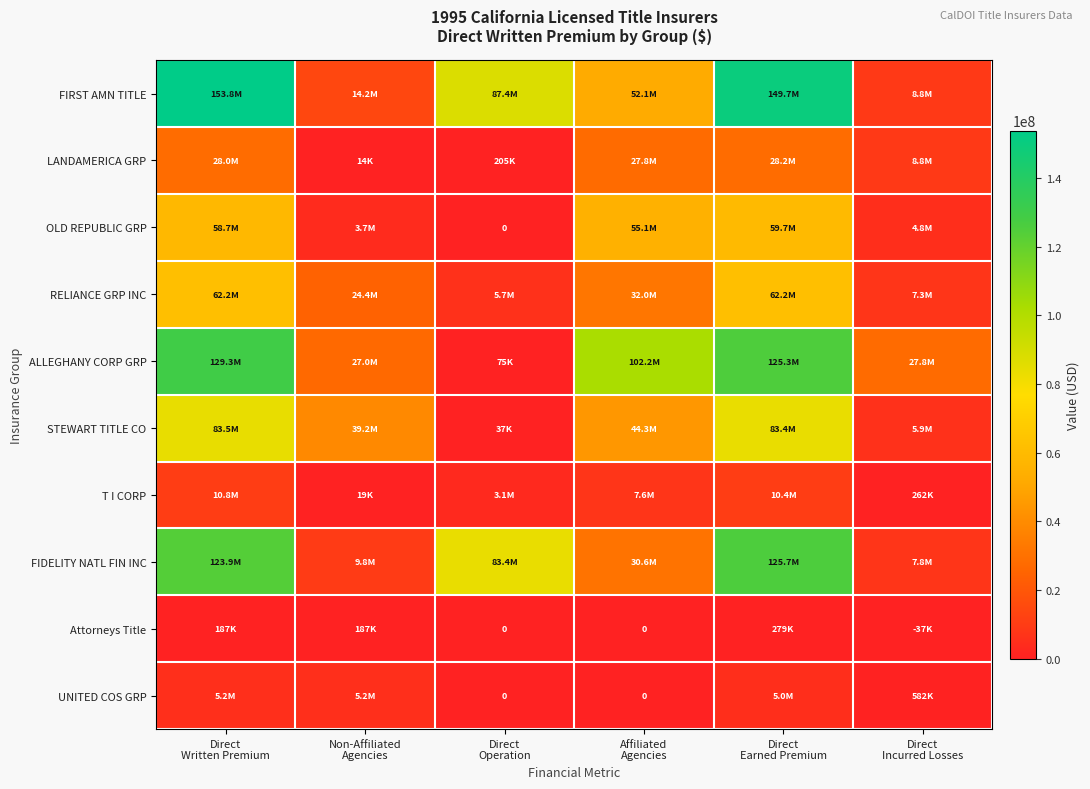

How many data points in T I CORP are less than 7619588?

3